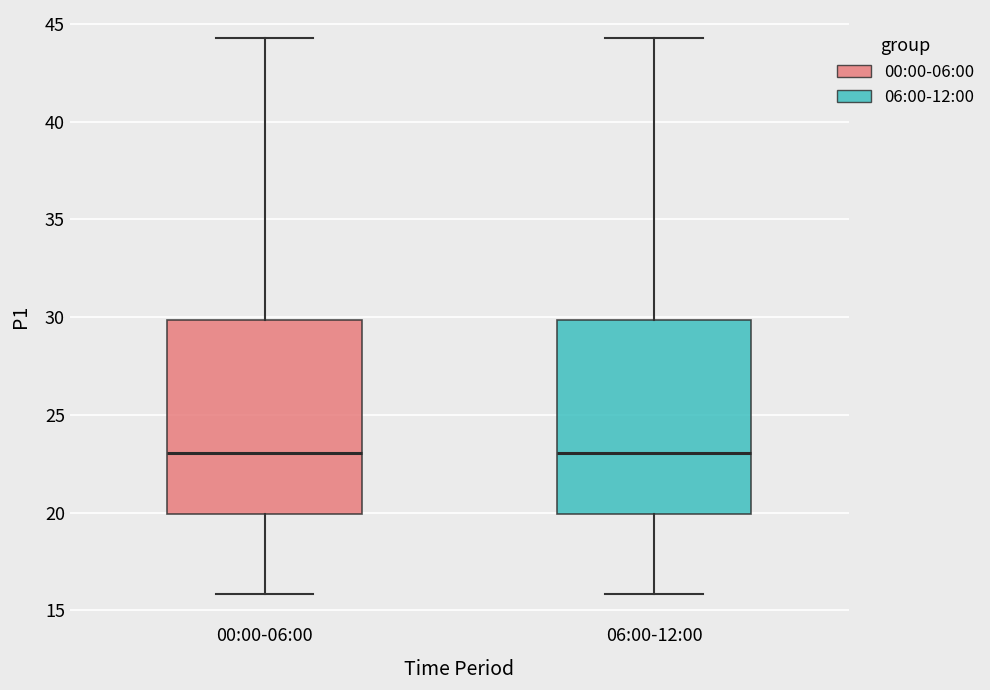

Reading left to right, read every box against the y-axis: the position of its median line, the range the box covers, and the ends of its whiskers. The values are not printed on the chart, so give them approximately, as read against the axis.

00:00-06:00: median 23.0, box 20.0 to 30.0, whiskers 16.0 to 44.5
06:00-12:00: median 23.0, box 20.0 to 30.0, whiskers 16.0 to 44.5